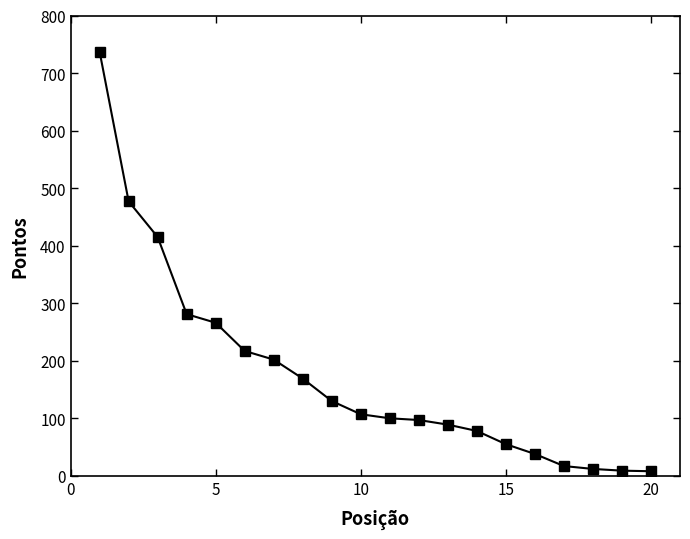

What is the greatest value displayed?

737